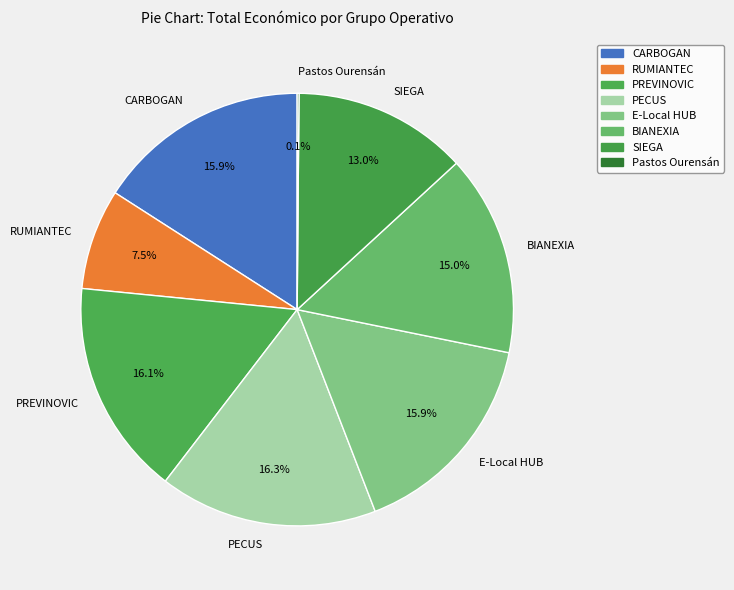

To the nearest percent, what portion does BIANEXIA represent?

15%